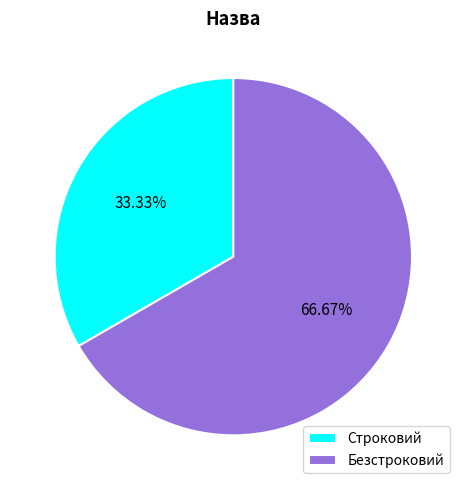

Rank the categories by value from highest to lowest.

Безстроковий, Строковий